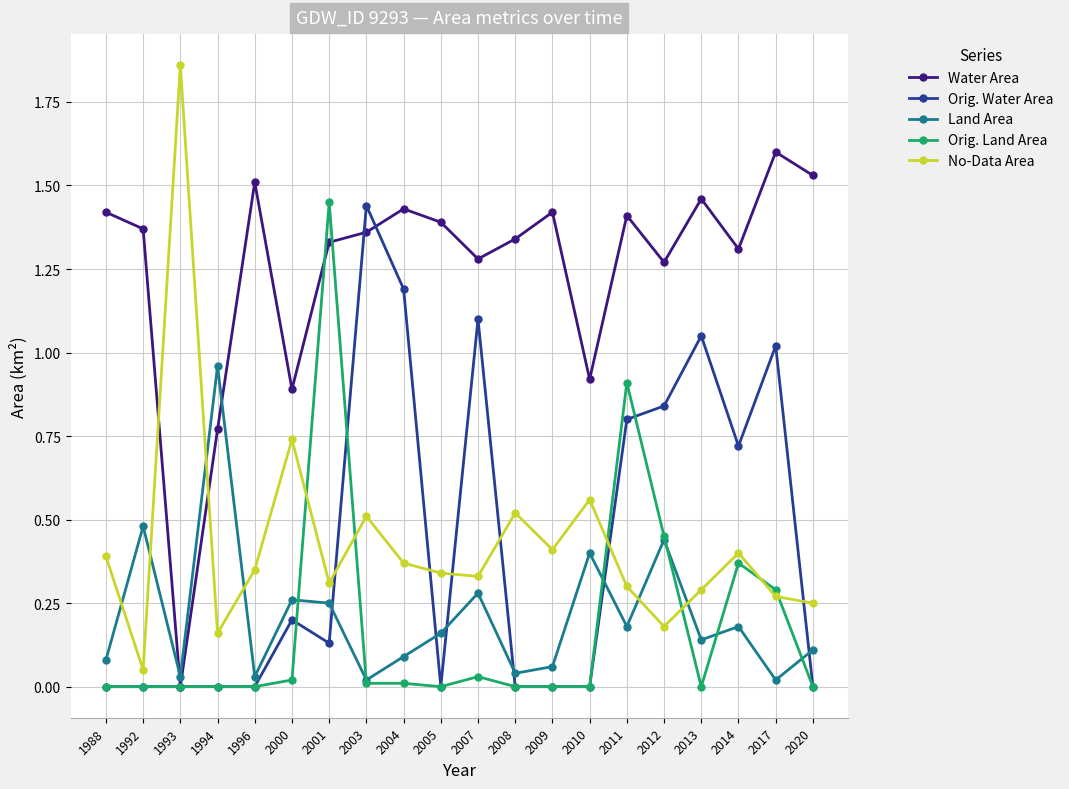

At 2013, list the series in order from smallest to largest.

Orig. Land Area, Land Area, No-Data Area, Orig. Water Area, Water Area